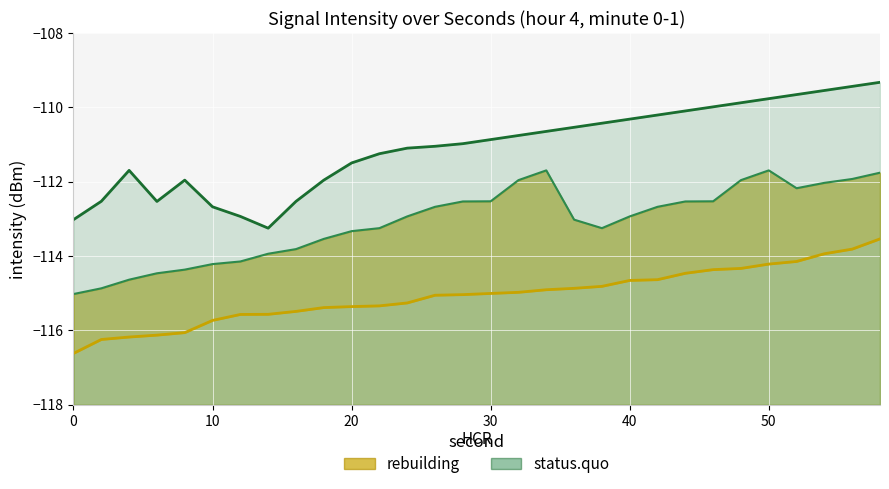

What is the greatest value displayed?

-109.3